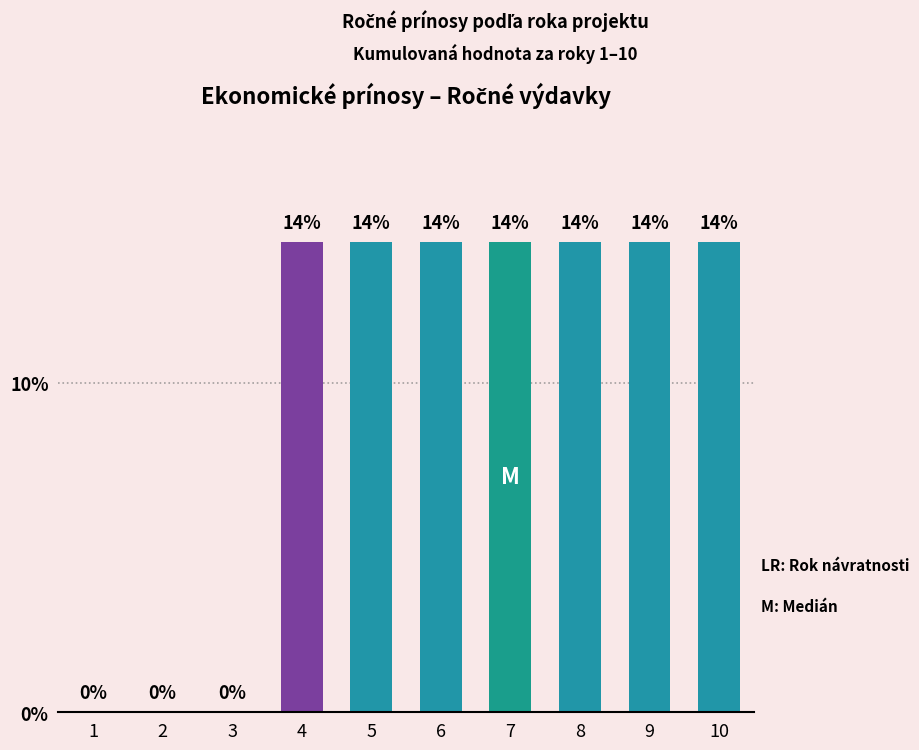

Reading left to right, what are all the values shown in this chart?

1=0.0	2=0.0	3=0.0	4=14.3	5=14.3	6=14.3	7=14.3	8=14.3	9=14.3	10=14.3